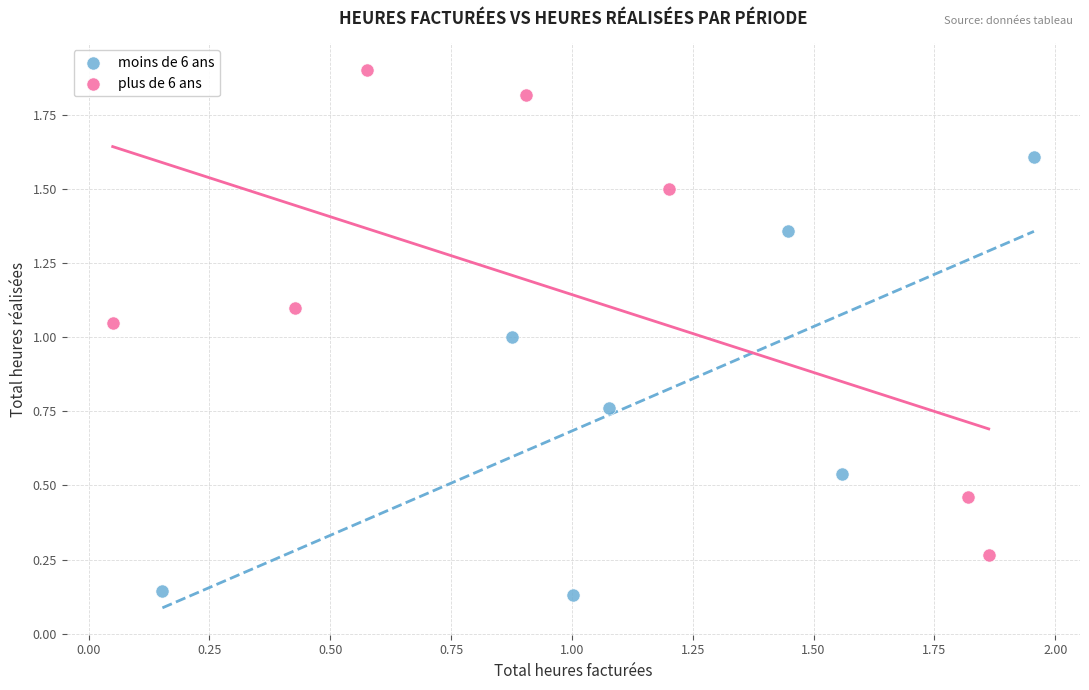

Which series has the widest spread of Y values?

plus de 6 ans